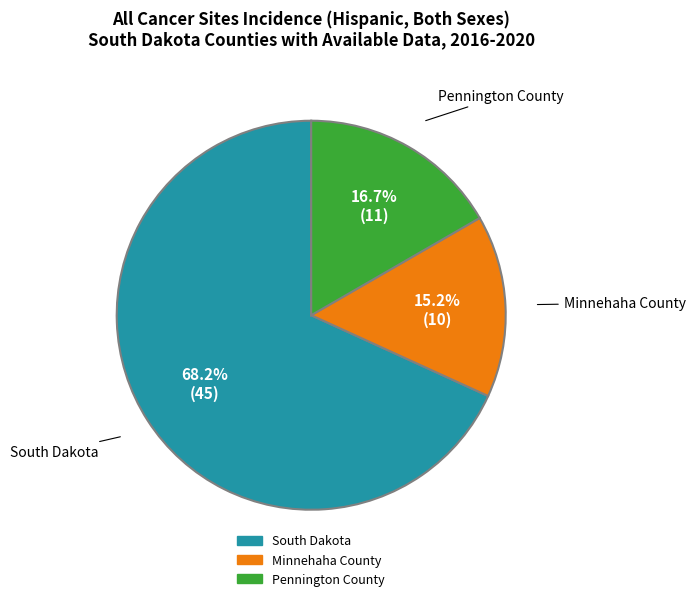

Count the number of slices in the pie.

3